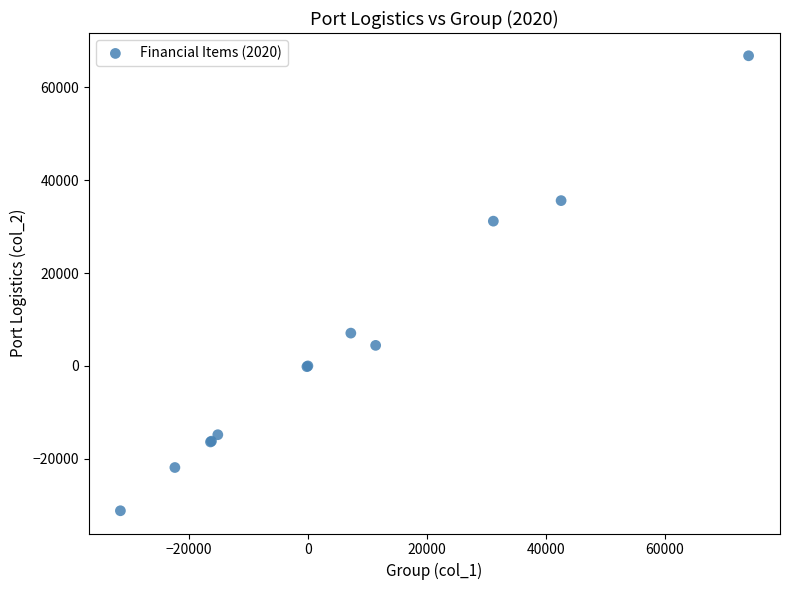

What Y value in the scatter plot is closest to 17811?

7066